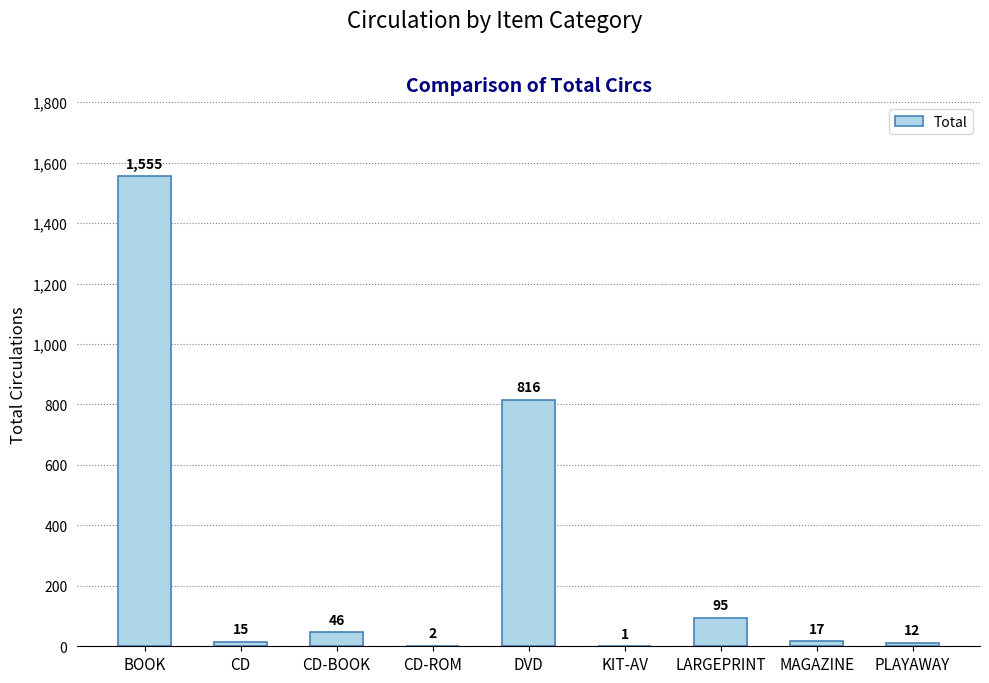

What is the sum of the values at DVD and PLAYAWAY?

828